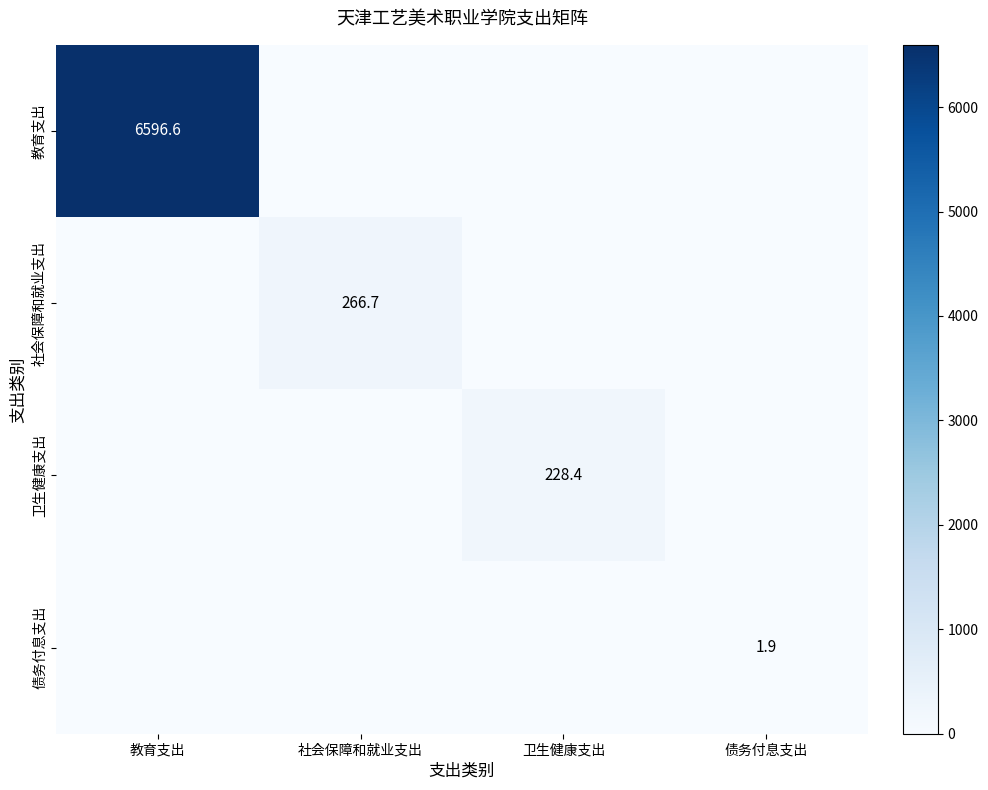

The 教育支出 series shows 6596.6 at 教育支出. True or false?

True